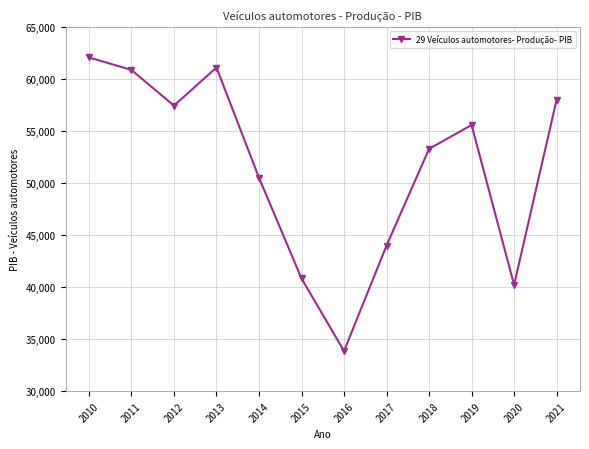

What is the difference between the second highest and minimum values?

27240